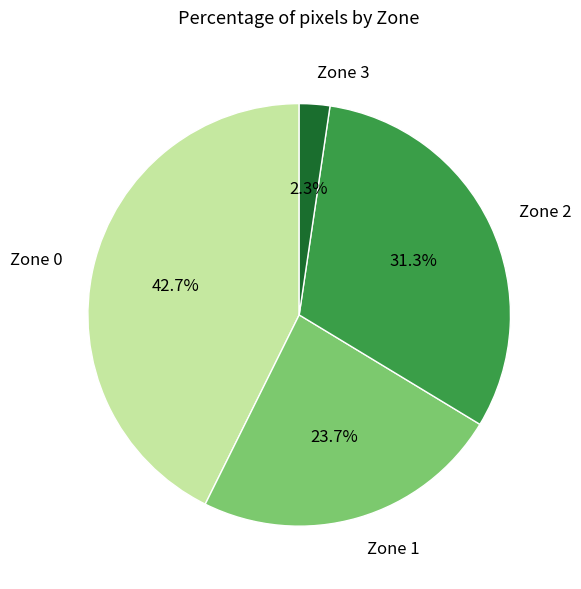

How many segments does this pie chart have?

4